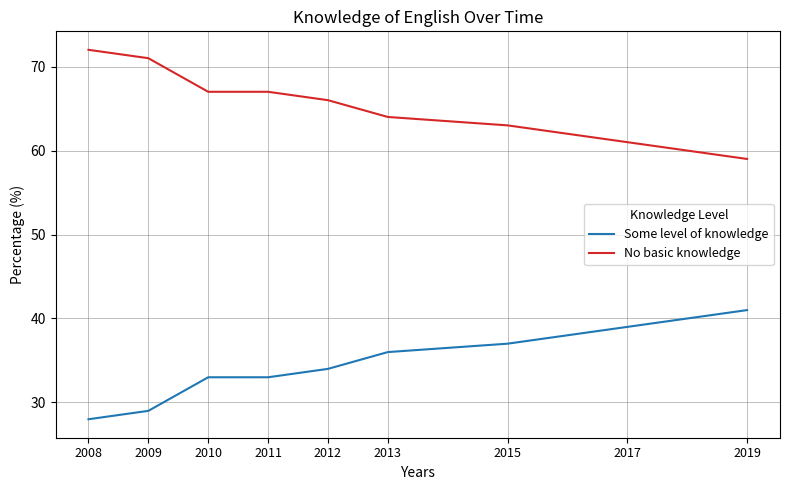

True or false: Some level of knowledge has a value of 34 at 2012.

True